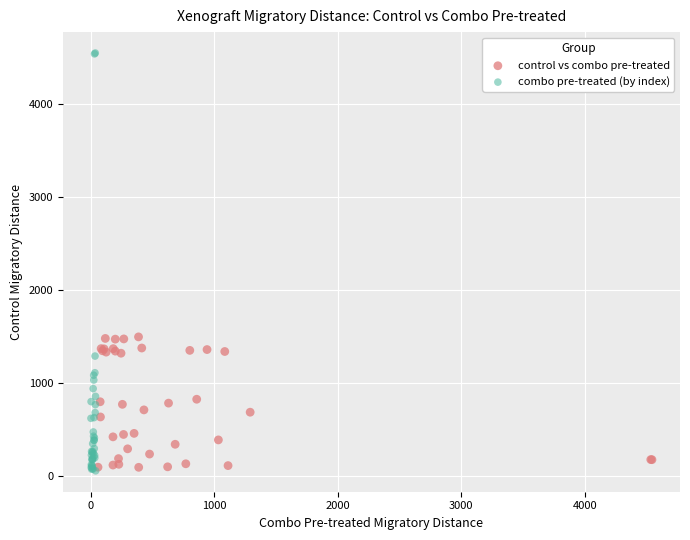

Which series reaches the maximum Y coordinate?

combo pre-treated (by index)